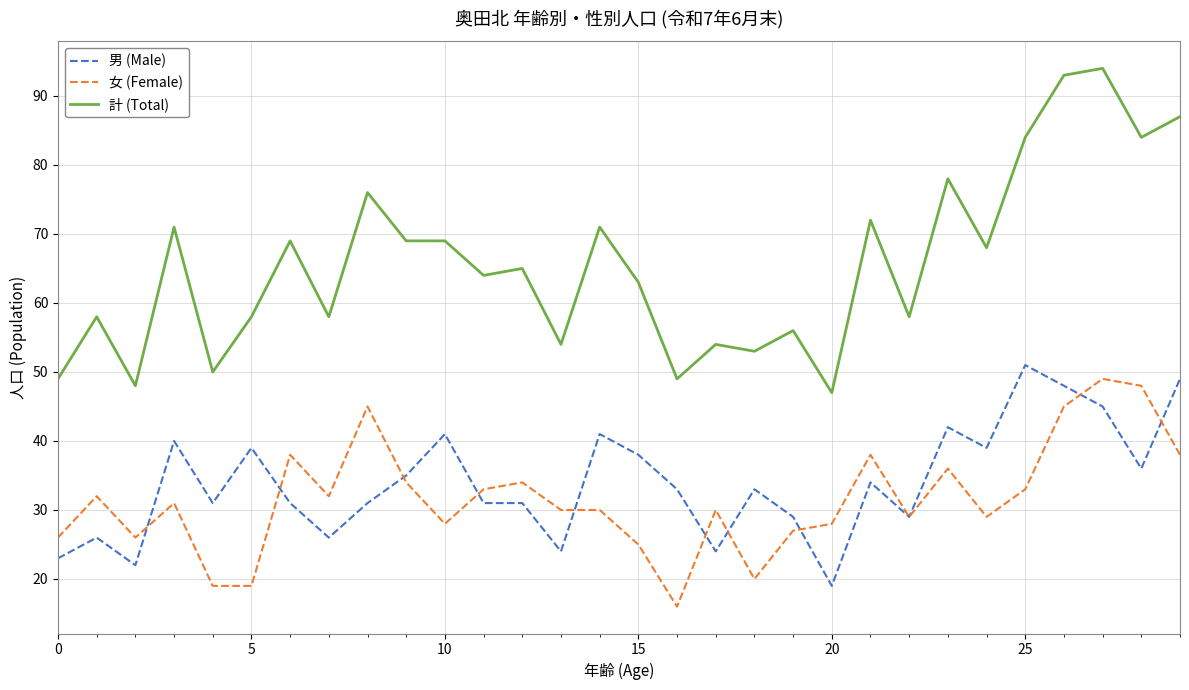

Which series has the widest spread of values?

計 (Total)